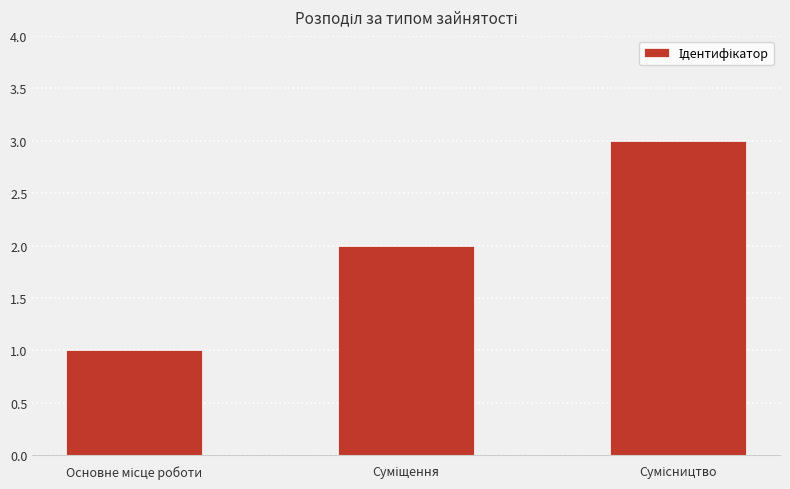

Reading right to left, transcribe all the data shown in this chart.

3	2	1